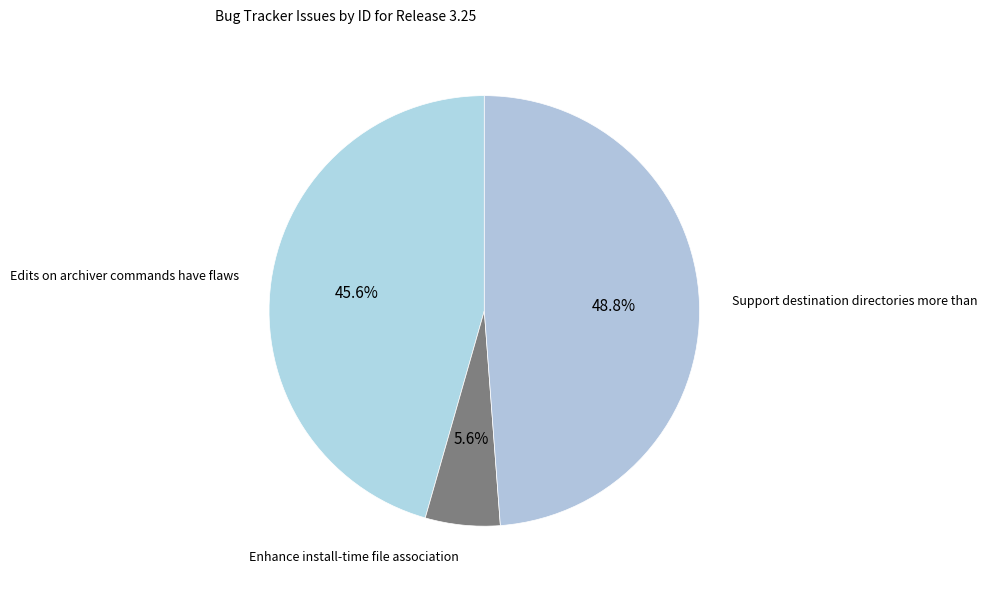

Is there any slice that represents more than half of the pie?

No